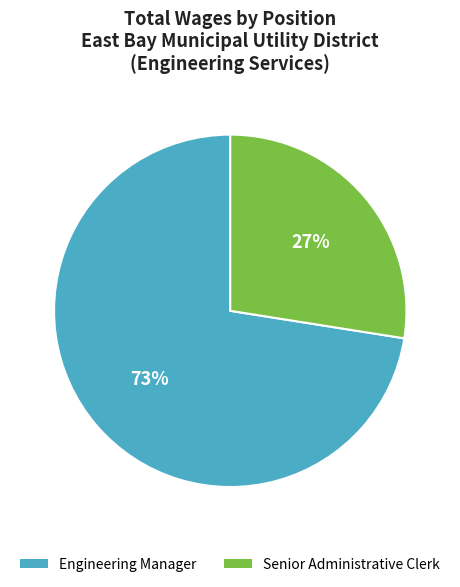

Is it true that Engineering Manager is 64% of the pie?

False